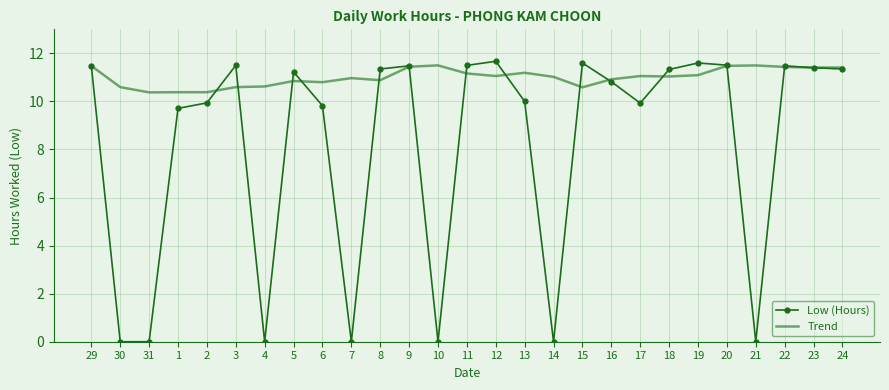

What is the sum of all Low (Hours) values?

220.7